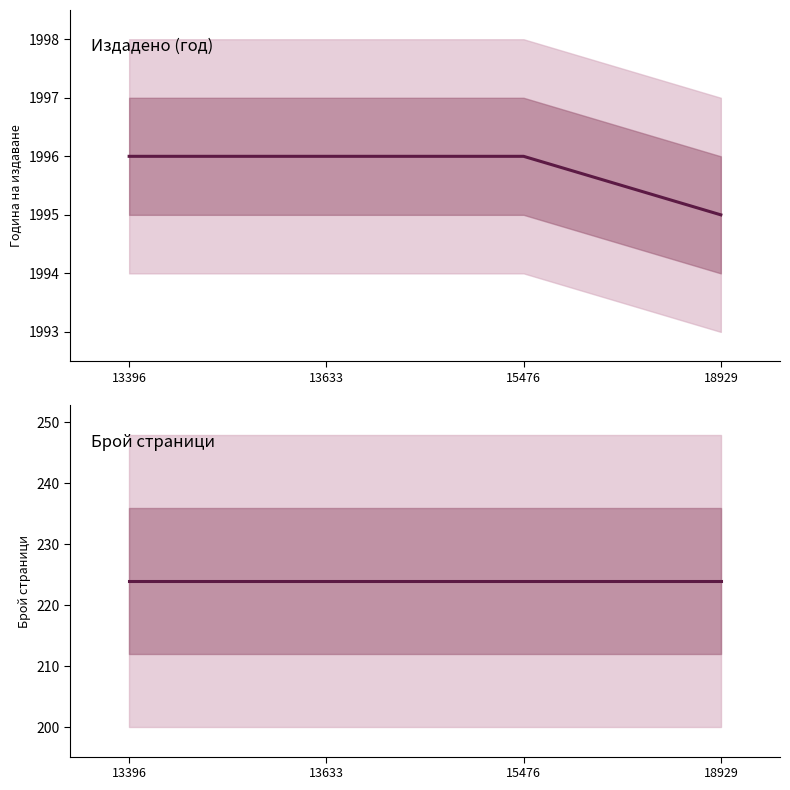

Reading left to right, what are all the values shown in this chart?

publishingYear: 13396=1996	13633=1996	15476=1996	18929=1995
pageCount: 13396=224	13633=224	15476=224	18929=224